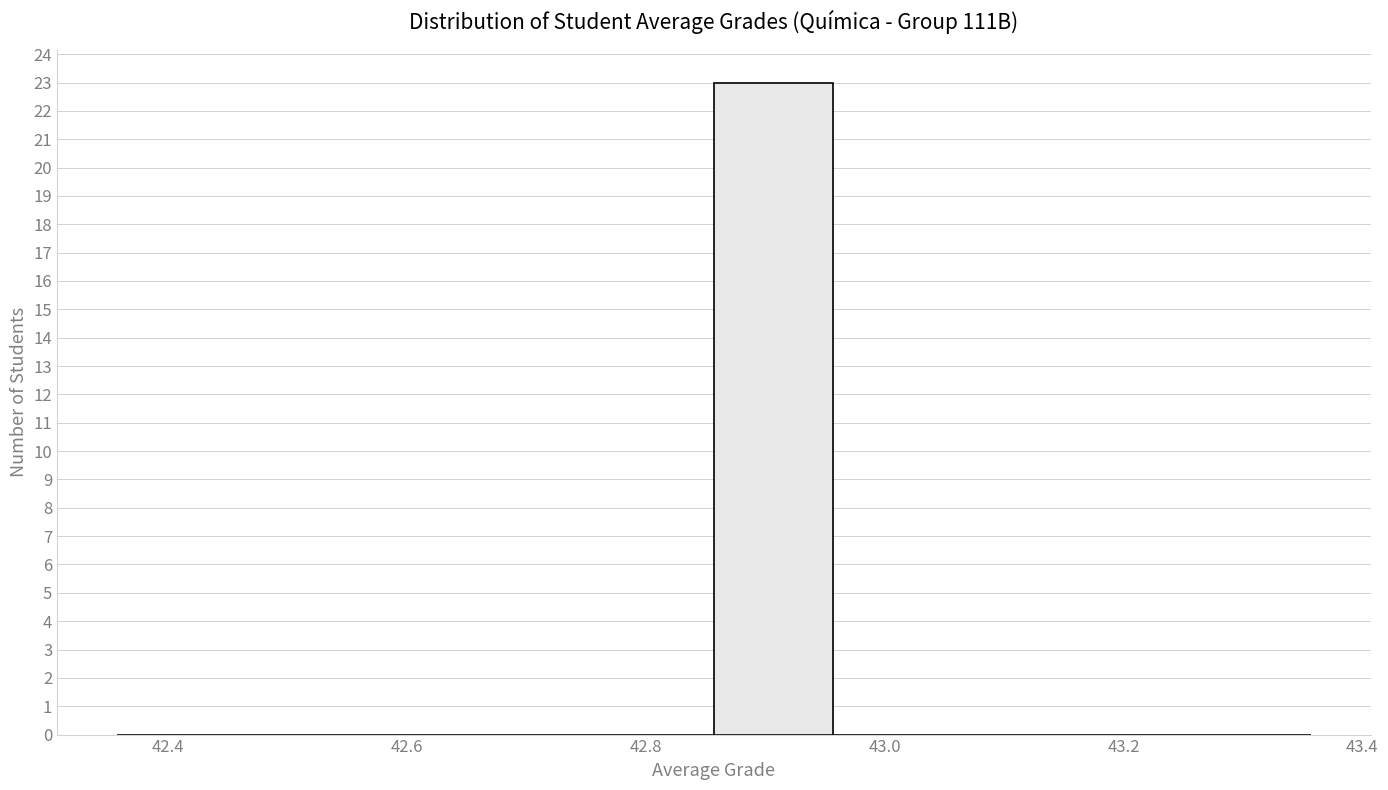

Reading left to right, transcribe this chart: for each bar, give the range it covers on the x-axis and its height. Neither the bar edges nor the heights are printed on the chart, so give them approximately, as read against the axes.

42.36 to 42.46: 0
42.46 to 42.56: 0
42.56 to 42.66: 0
42.66 to 42.76: 0
42.76 to 42.86: 0
42.86 to 42.96: 23
42.96 to 43.06: 0
43.06 to 43.16: 0
43.16 to 43.26: 0
43.26 to 43.36: 0